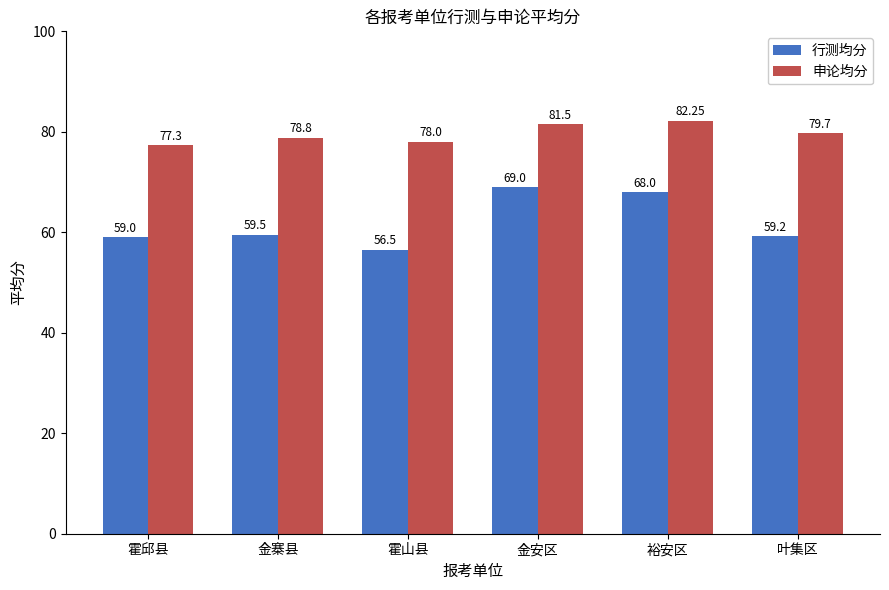

At which category is the sum across all series the highest?

金安区